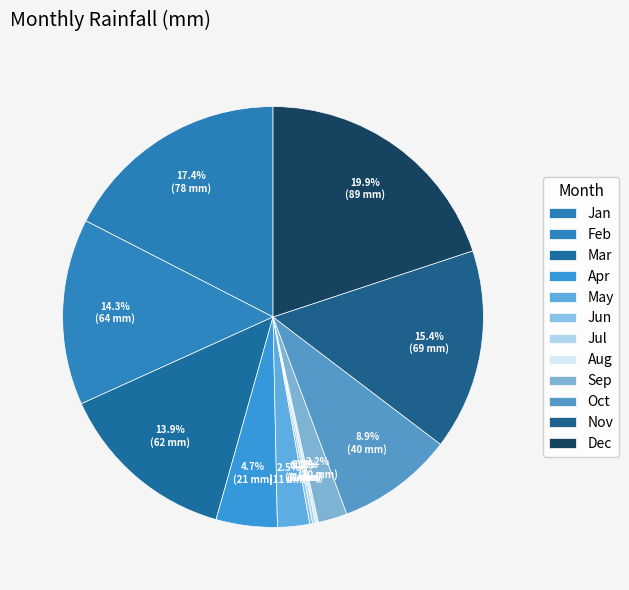

Rank the categories by value from highest to lowest.

Dec, Jan, Nov, Feb, Mar, Oct, Apr, May, Sep, Jun, Jul, Aug